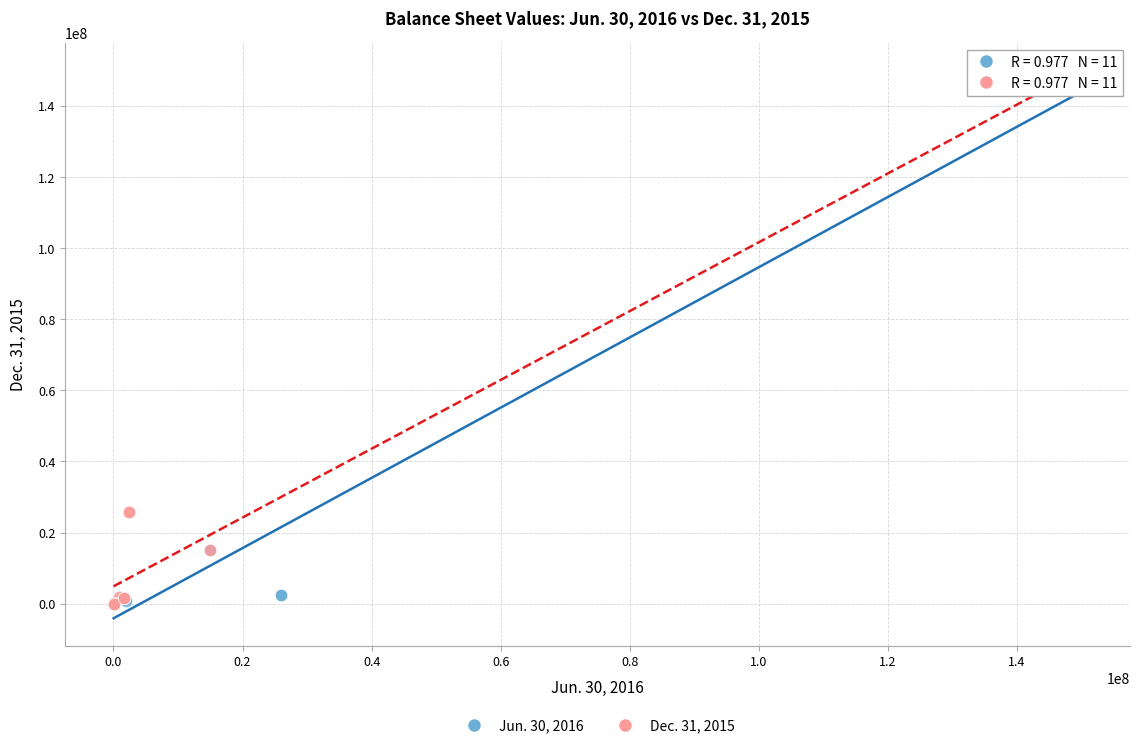

What are all the series names shown in the legend?

Jun. 30, 2016, Dec. 31, 2015